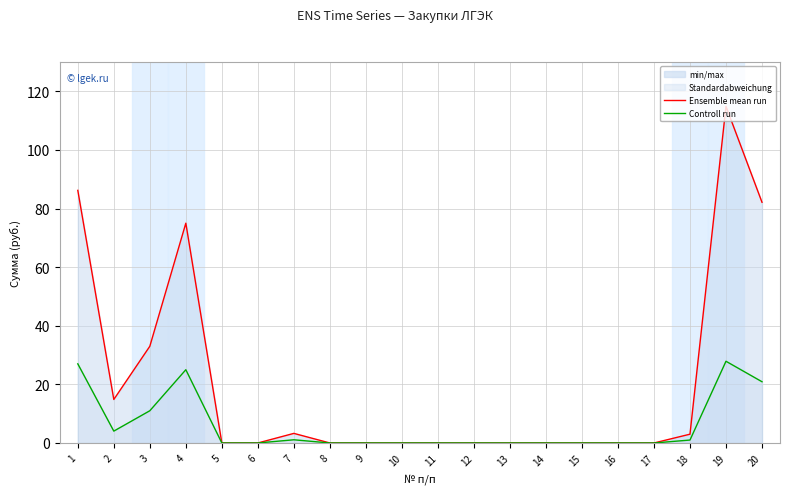

Is the value of Начальная цена (линия) at 3 greater than the value of Объем оплаты (линия) at 11?

Yes